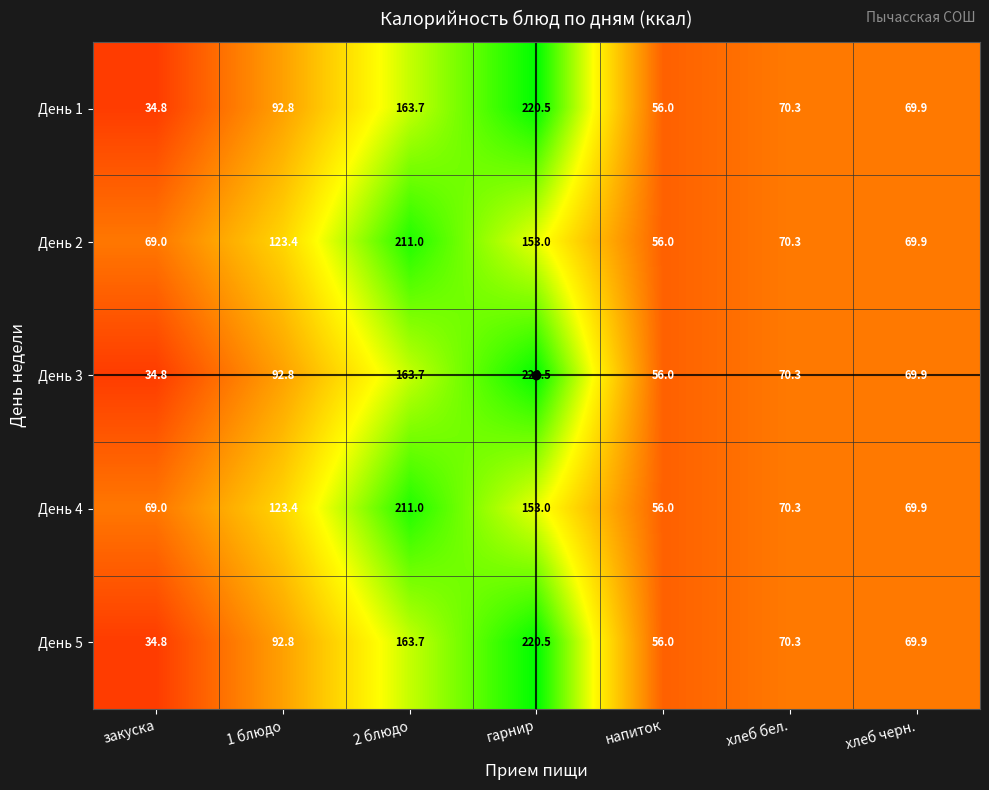

Where is День 1 nearest to the value 127?

1 блюдо